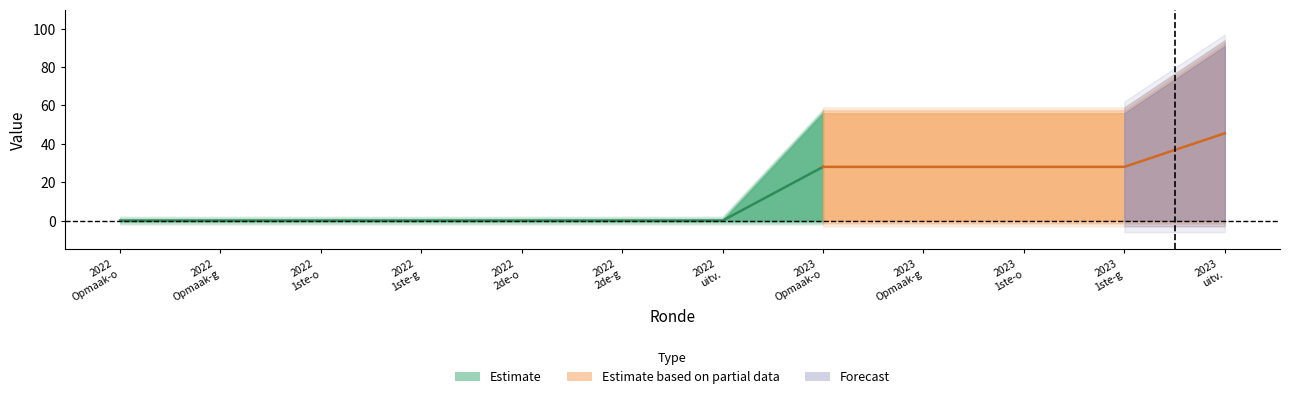

What is the value of the TO point at the 10th from the left?

56